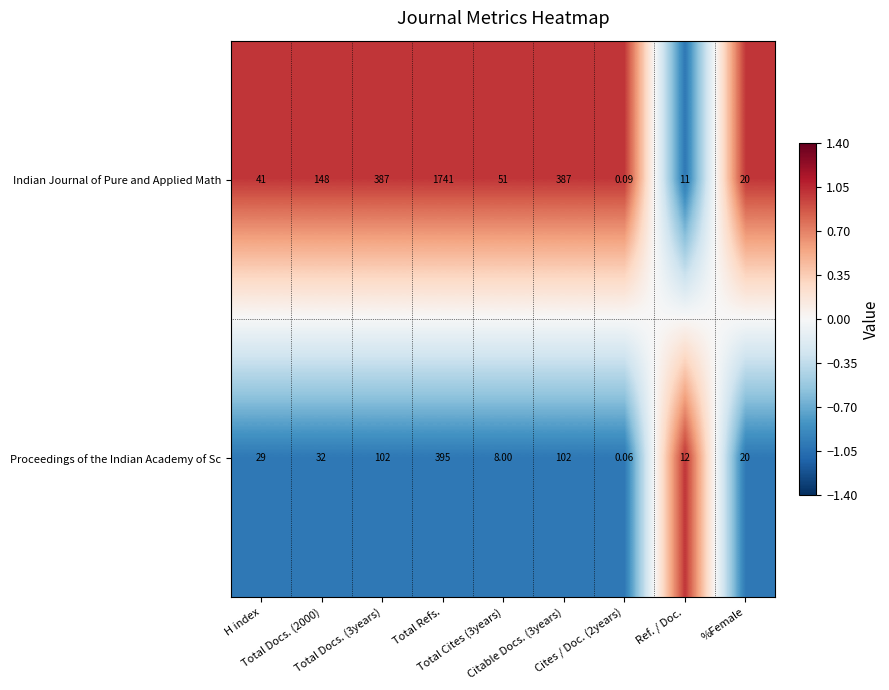

Rank the series at H index from highest to lowest value.

Indian Journal of Pure and Applied Math, Proceedings of the Indian Academy of Sc